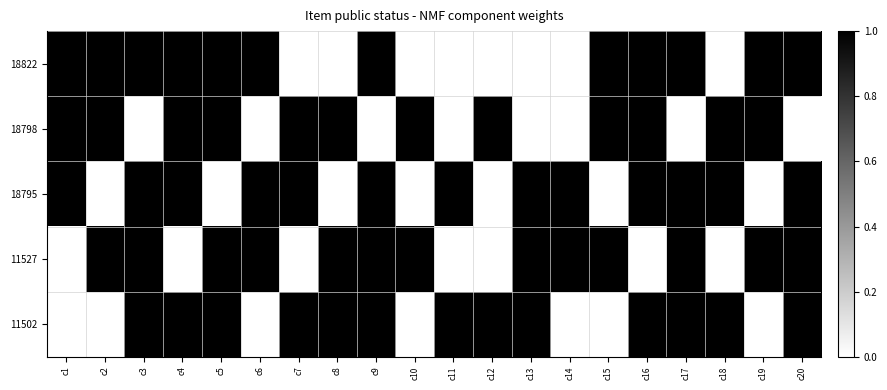

Which category has the lowest value across all series?

c7